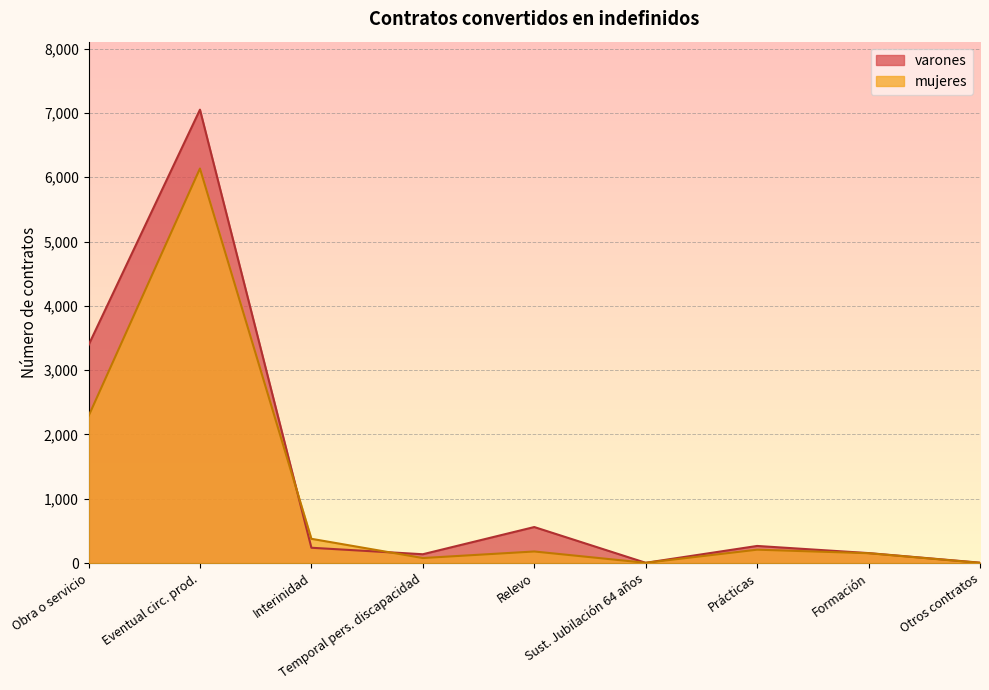

What is the difference between the mujeres values at Eventual circ. prod. and Obra o servicio?

3851